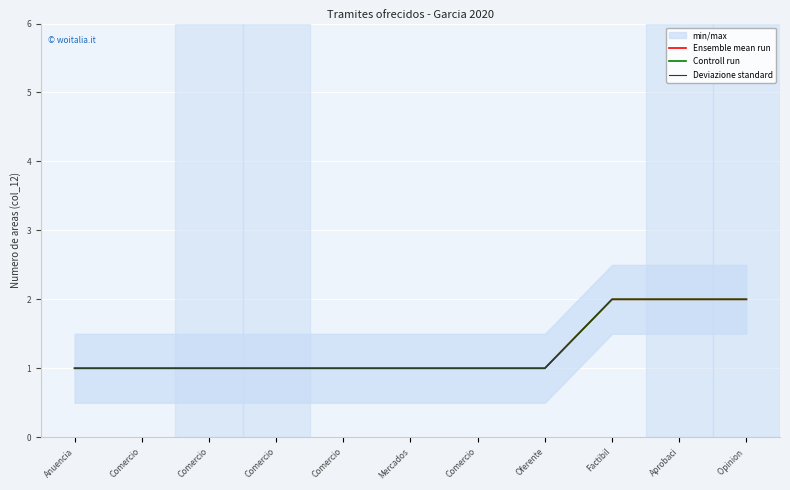

What is the difference between the maximum and minimum values in the Ensemble mean run series?

1